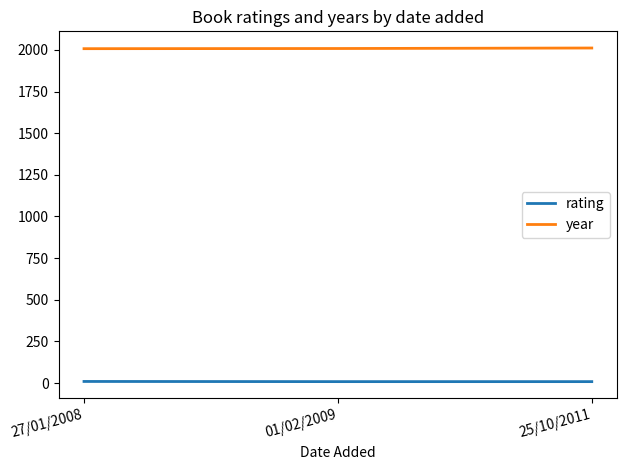

What is the spread (max minus min) of values at 01/02/2009?

1999